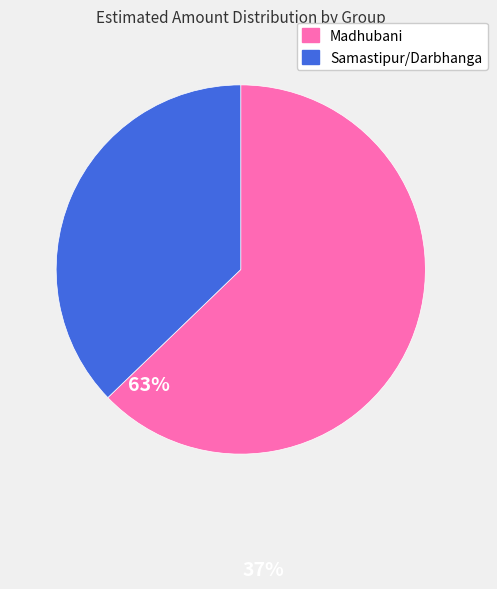

How many segments does this pie chart have?

2